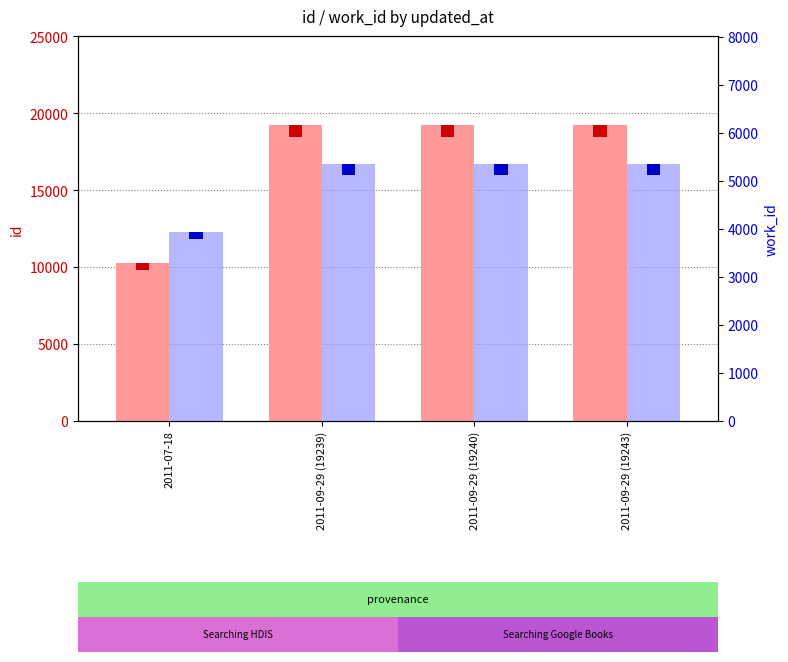

What is the total value across all series at 2011-09-29 (19243)?

24588